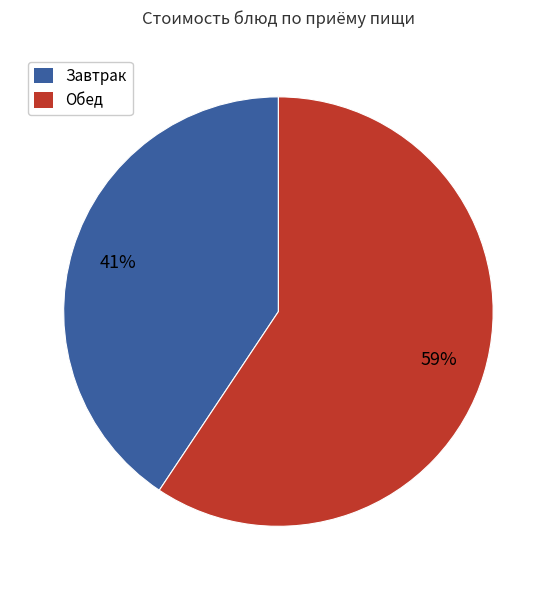

To the nearest percent, what is the average slice percentage?

50%